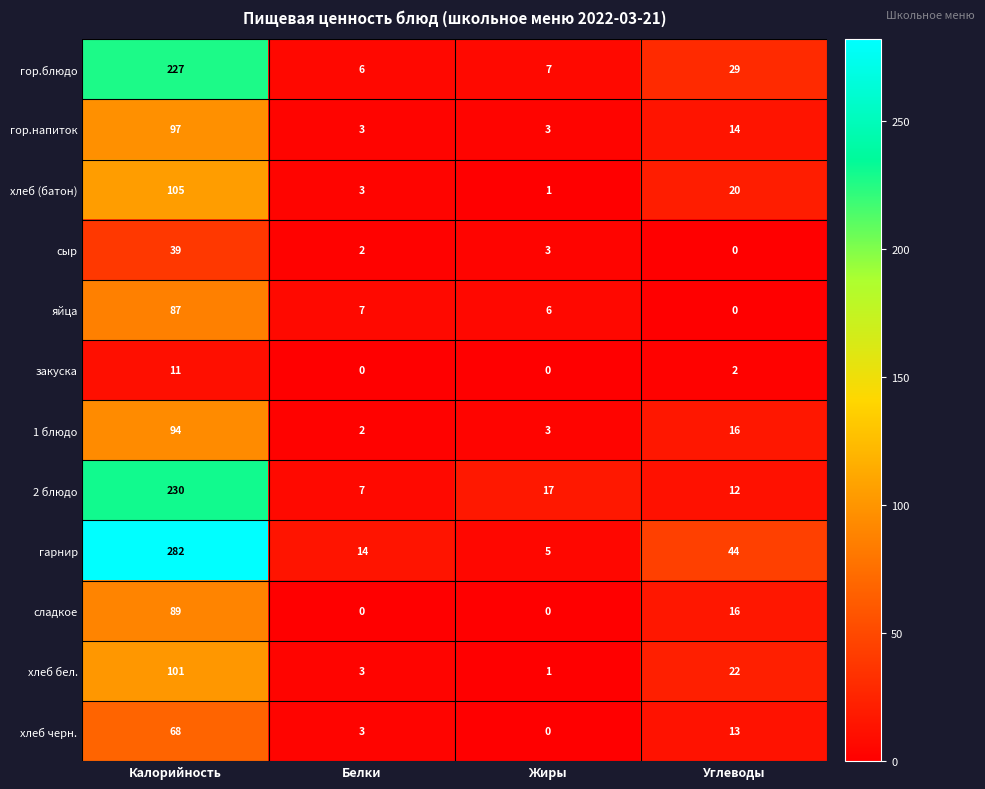

What value does the сыр series have at Калорийность, to the nearest 10?

40